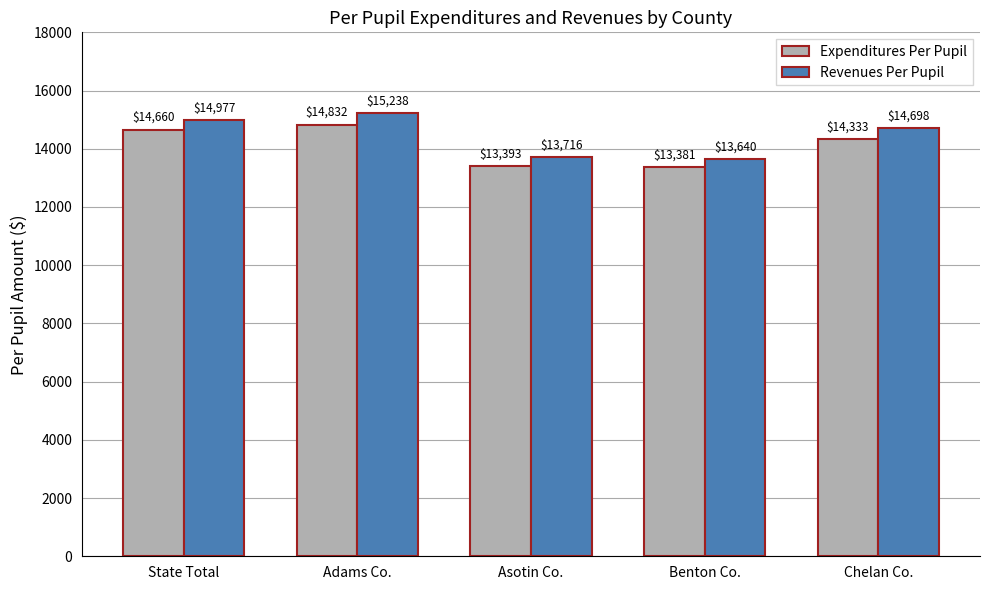

Rank the series by their maximum value, from highest to lowest.

Revenues Per Pupil, Expenditures Per Pupil